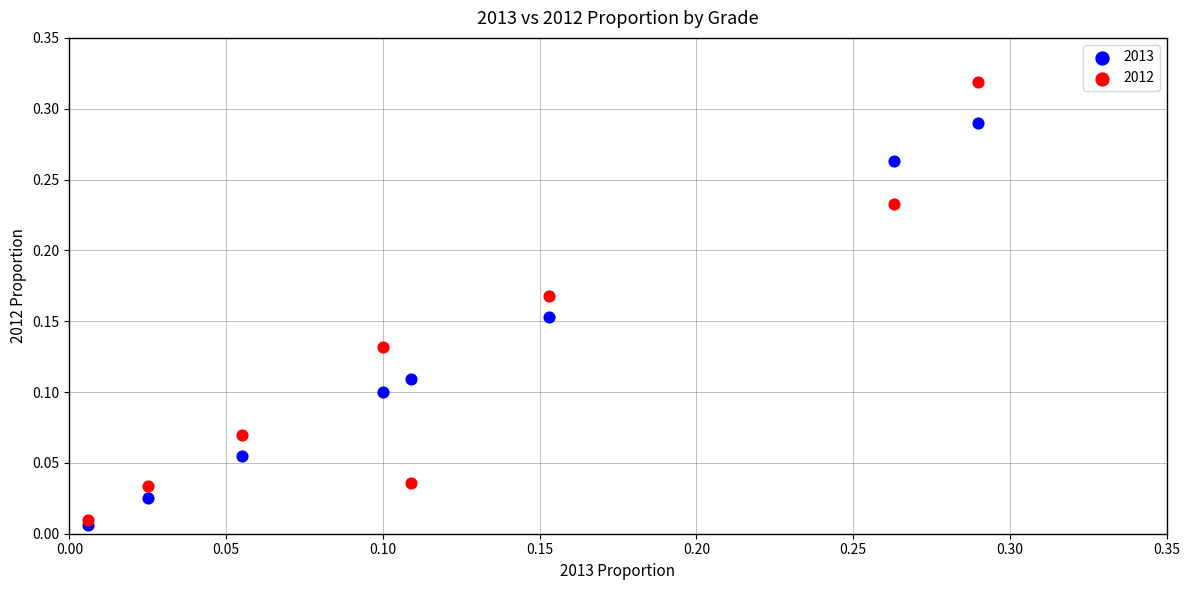

Which series has the widest spread of Y values?

2012